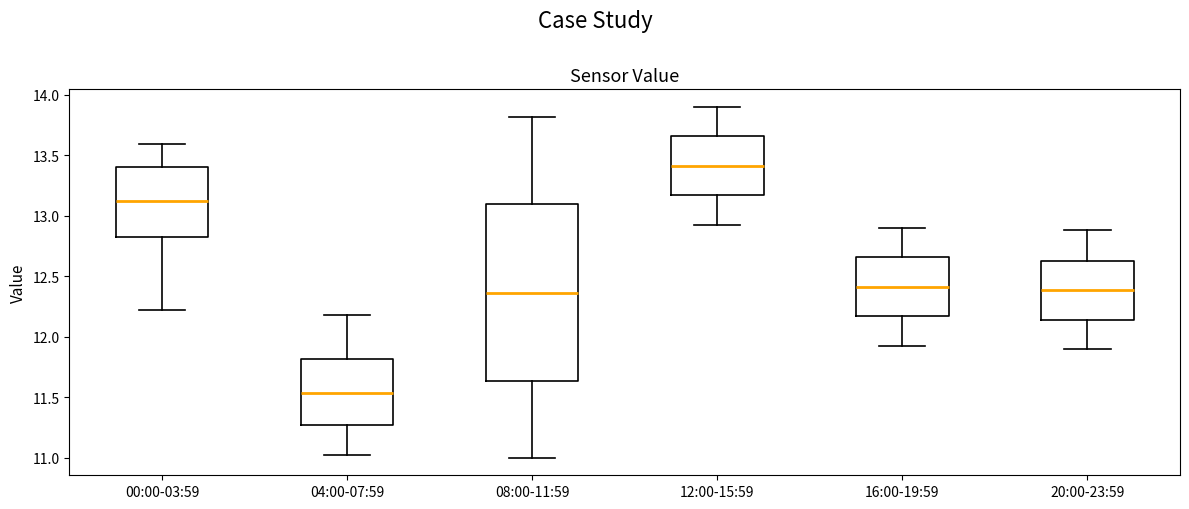

Reading left to right, read every box against the y-axis: the position of its median line, the range the box covers, and the ends of its whiskers. The values are not printed on the chart, so give them approximately, as read against the axis.

00:00-03:59: median 13.15, box 12.80 to 13.40, whiskers 12.20 to 13.60
04:00-07:59: median 11.55, box 11.25 to 11.80, whiskers 11.00 to 12.20
08:00-11:59: median 12.35, box 11.65 to 13.10, whiskers 11.00 to 13.80
12:00-15:59: median 13.40, box 13.15 to 13.65, whiskers 12.90 to 13.90
16:00-19:59: median 12.40, box 12.15 to 12.65, whiskers 11.90 to 12.90
20:00-23:59: median 12.40, box 12.15 to 12.65, whiskers 11.90 to 12.90